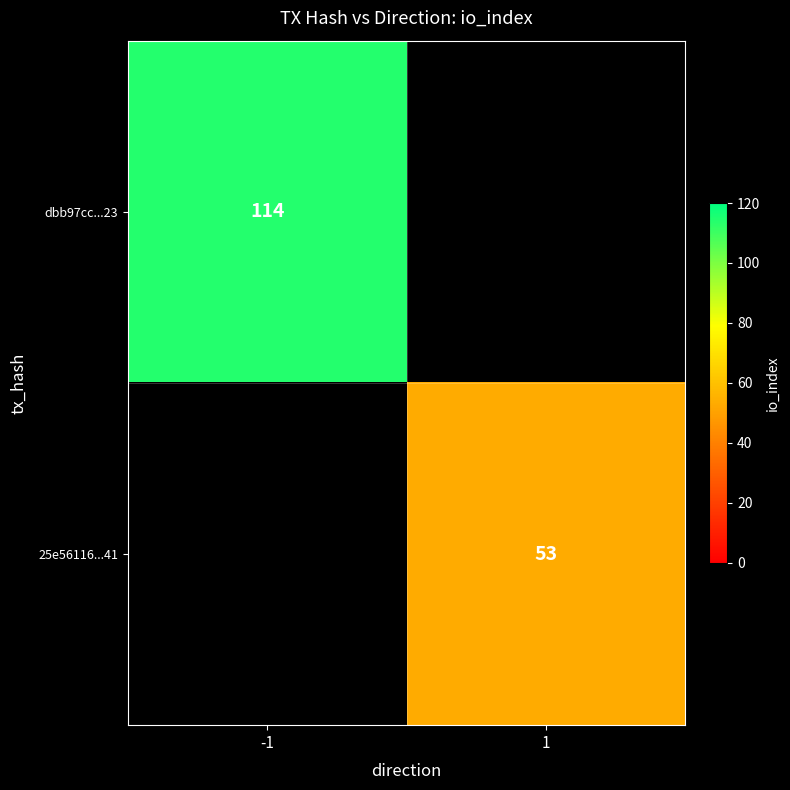

Is it true that 25e56116...41 equals 74 at 1?

False